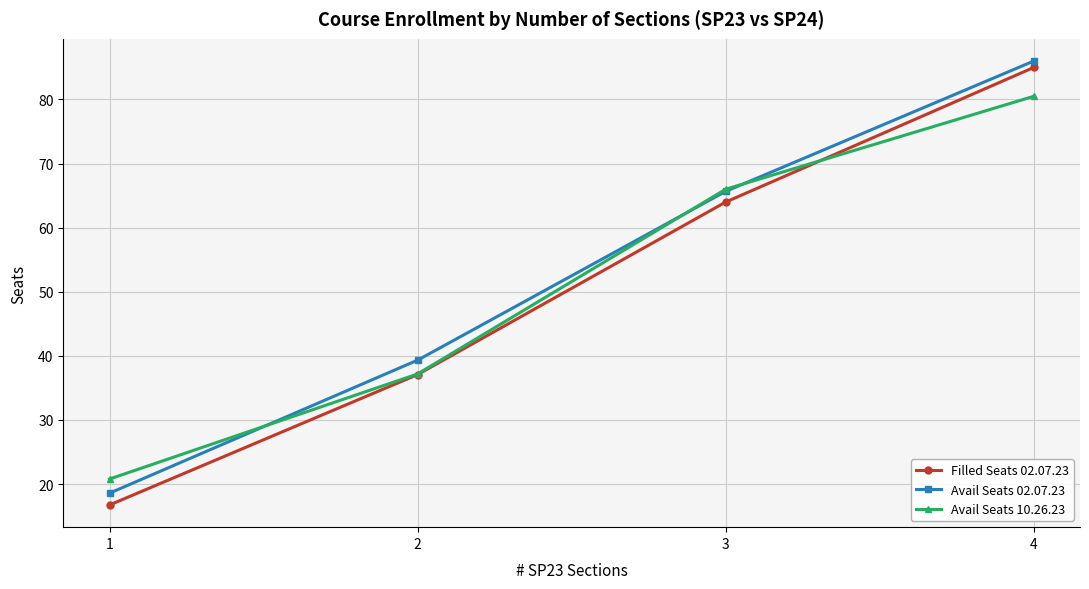

What is the sum of all Filled Seats 02.07.23 values?

202.8